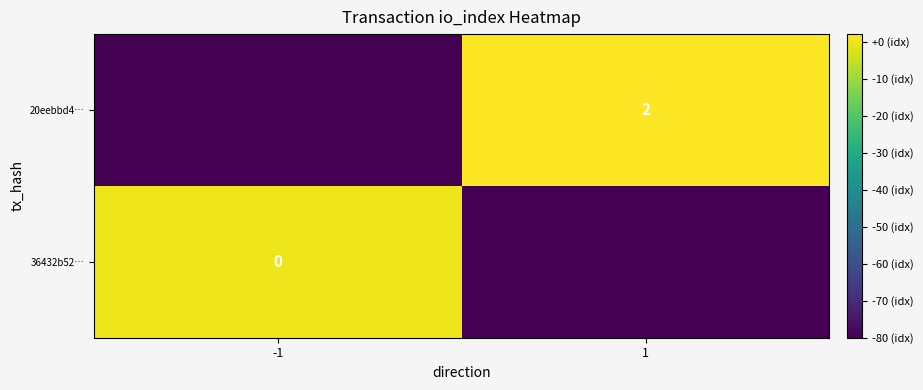

Which series changed the most between -1 and 1?

20eebbd4…